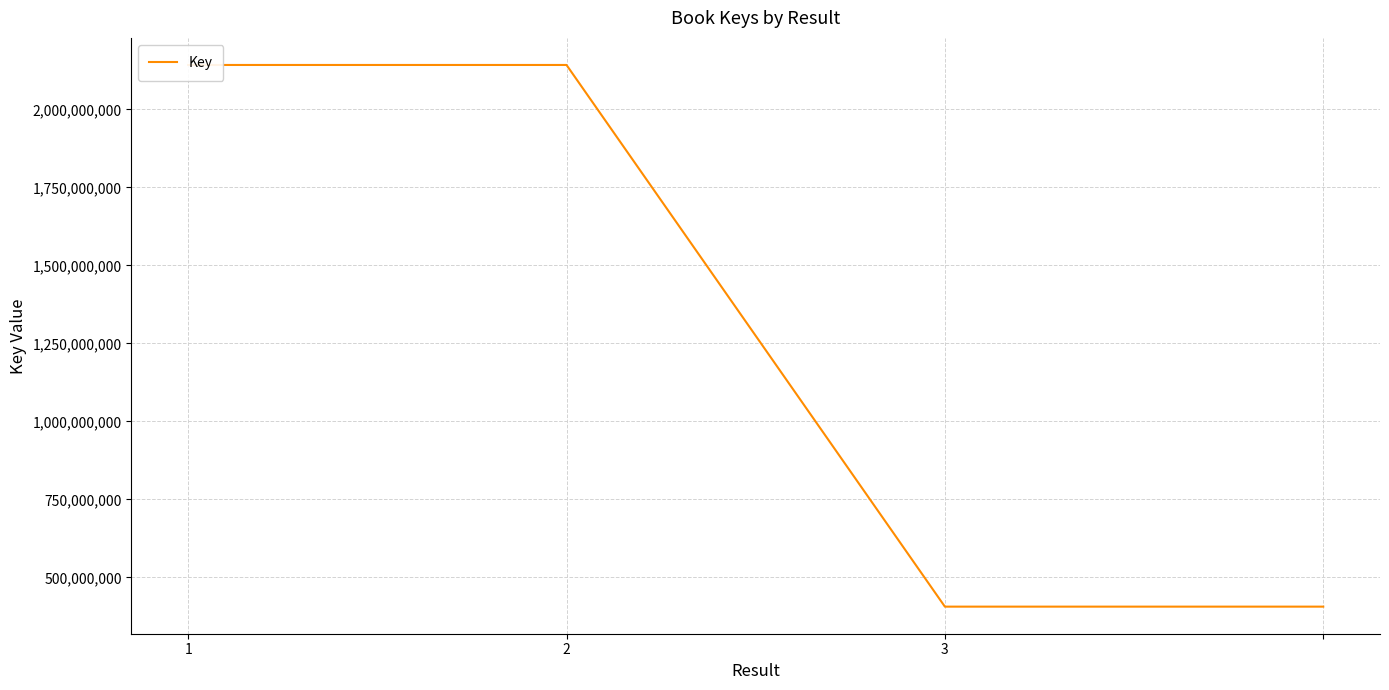

Rank the categories by value from lowest to highest.

3, 3, 2, 1